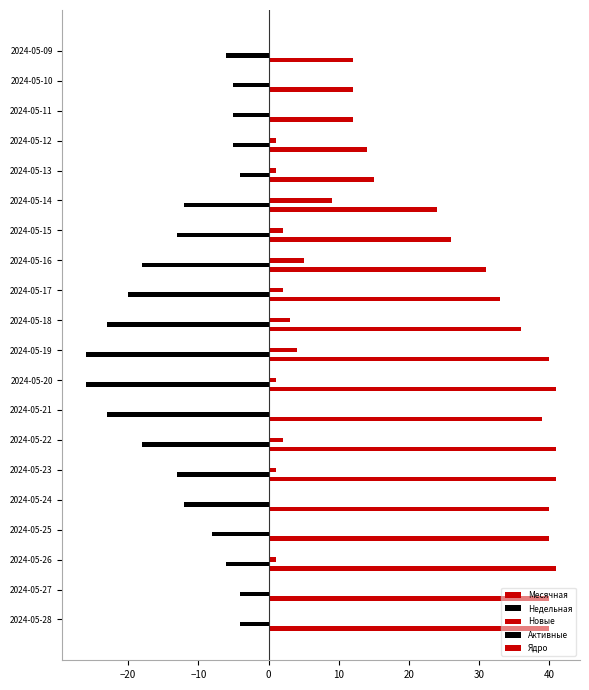

How many data points does each series have?

20